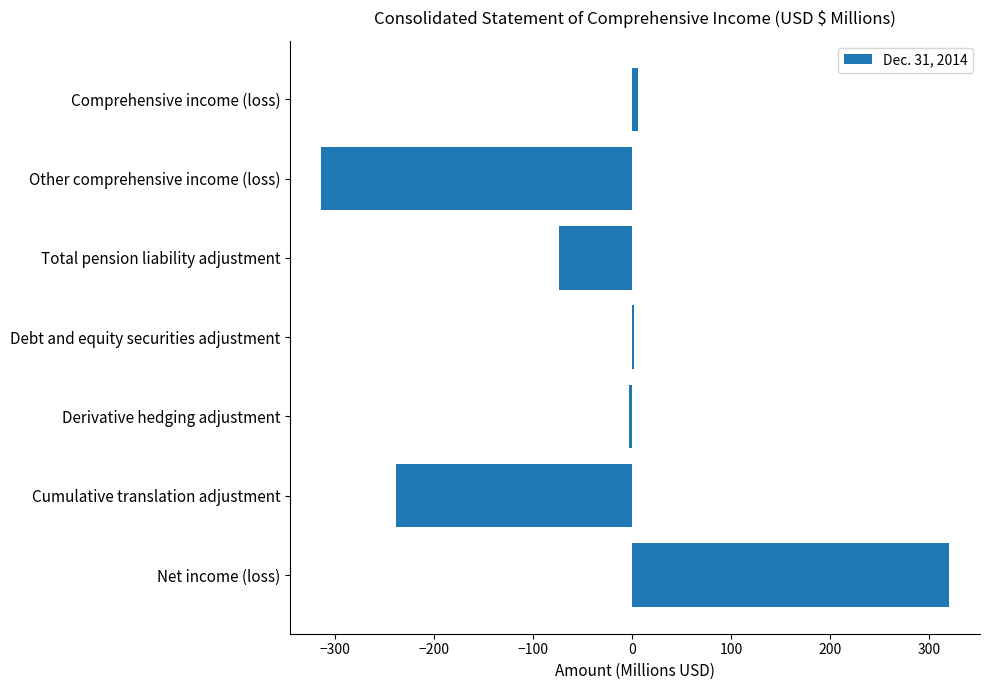

Are the bars grouped side by side (vs. stacked)?

No